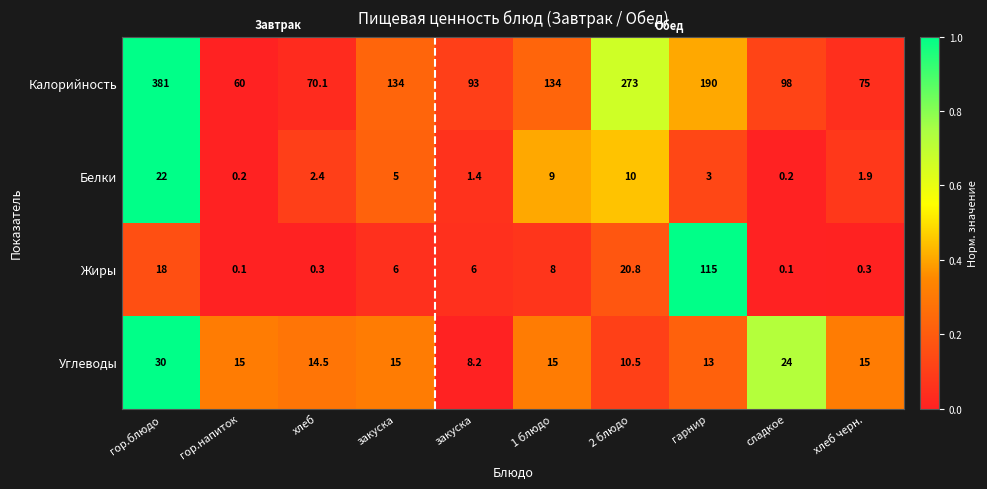

How many data points in Белки are less than 3?

5